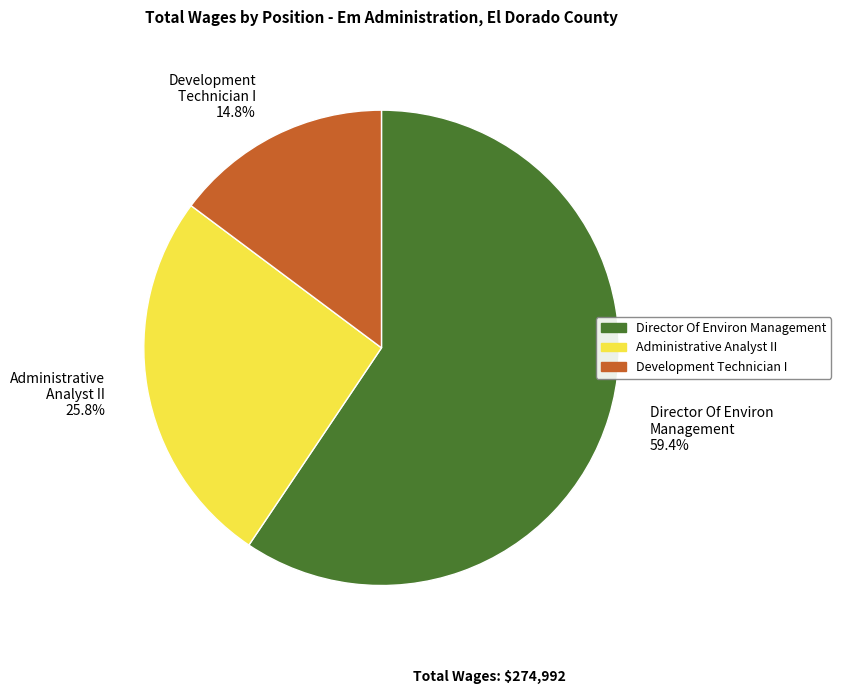

Which category accounts for the majority?

Director Of Environ Management 59.4%